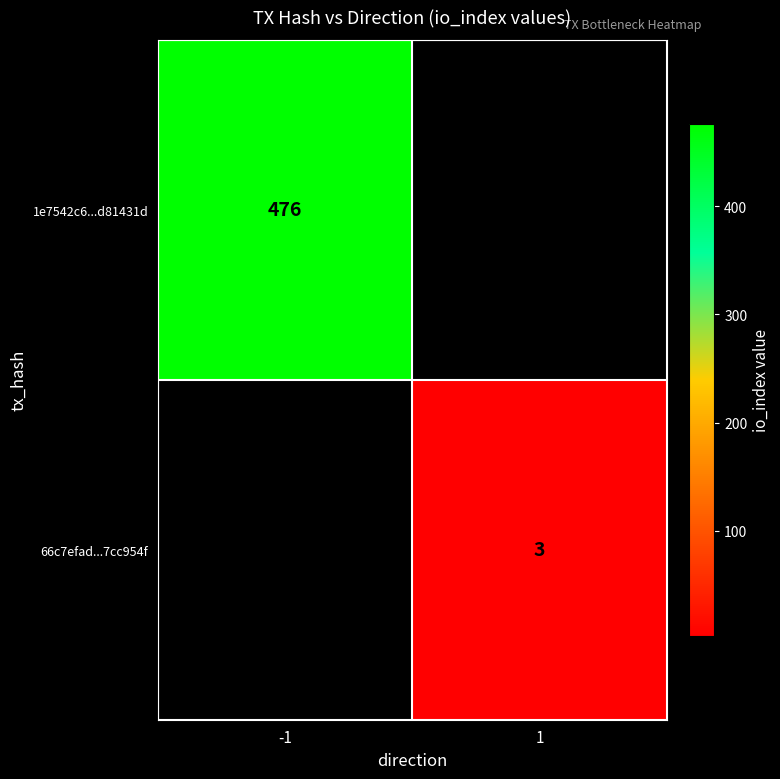

The 66c7efad...7cc954f series shows 1.1 at 1. True or false?

False